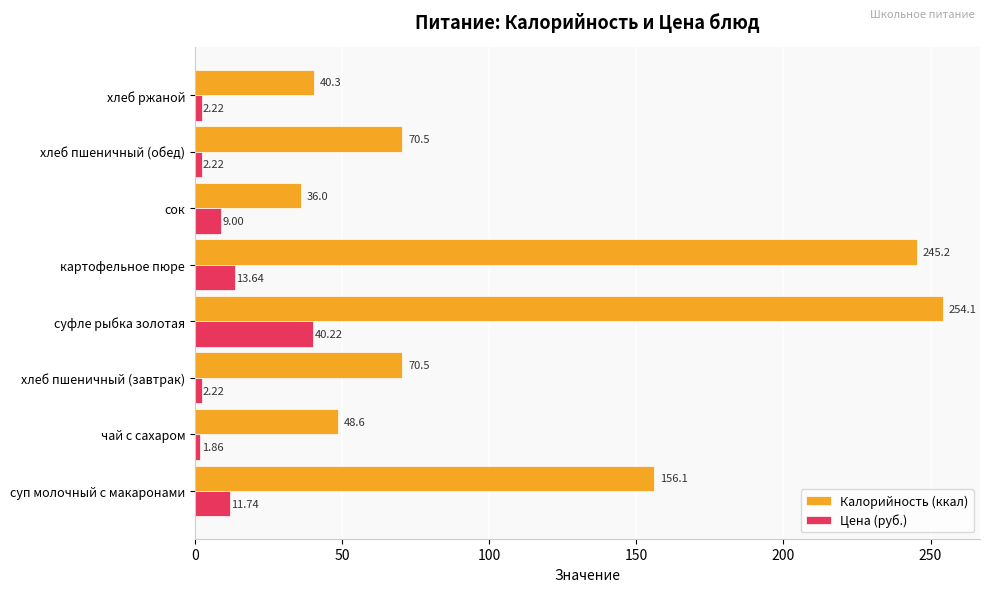

Which series has the largest range (max minus min)?

Калорийность (ккал)